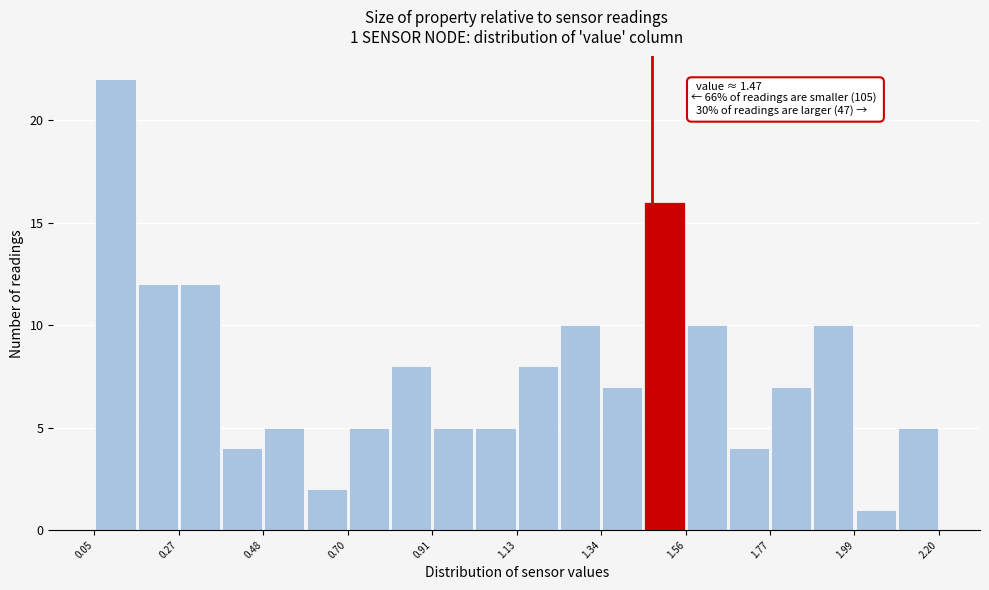

Around what value on the x-axis is the tallest bar? Give the approximate position of its centre, as read against the axis.

0.10